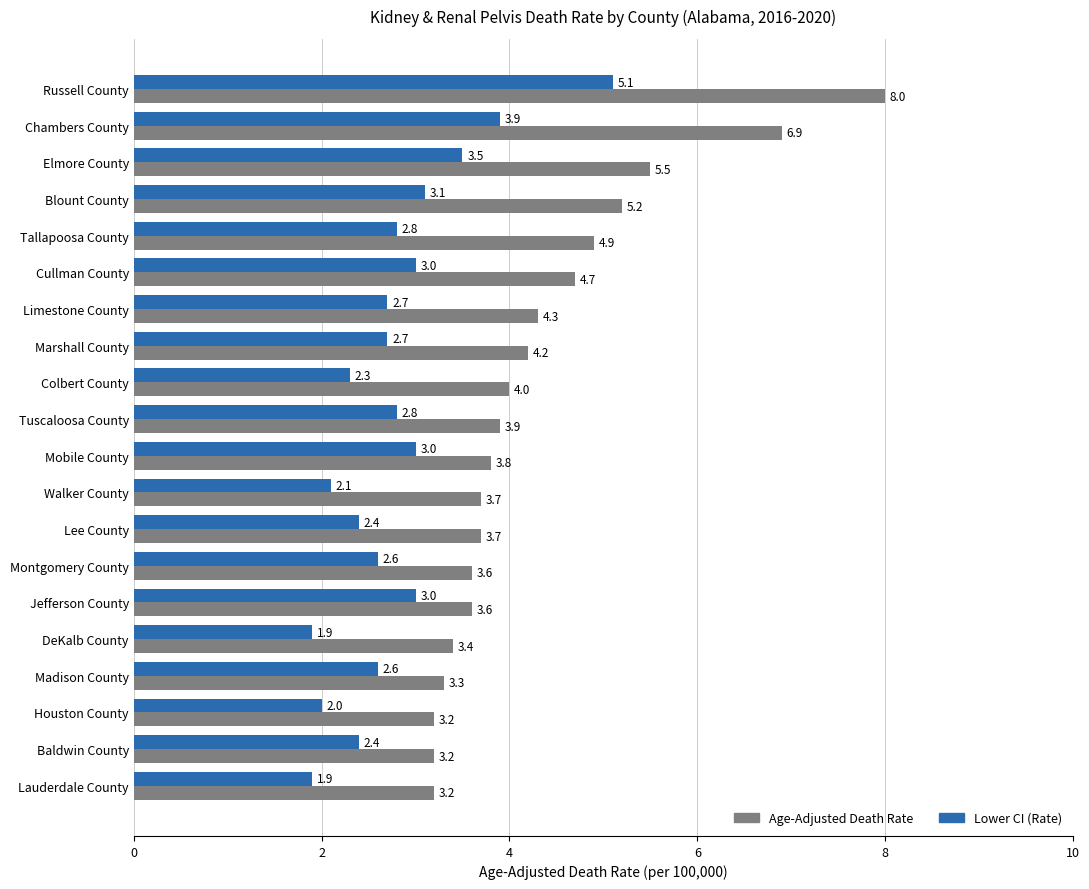

The value of Lower CI (Rate) at Elmore County is 3.5. True or false?

True